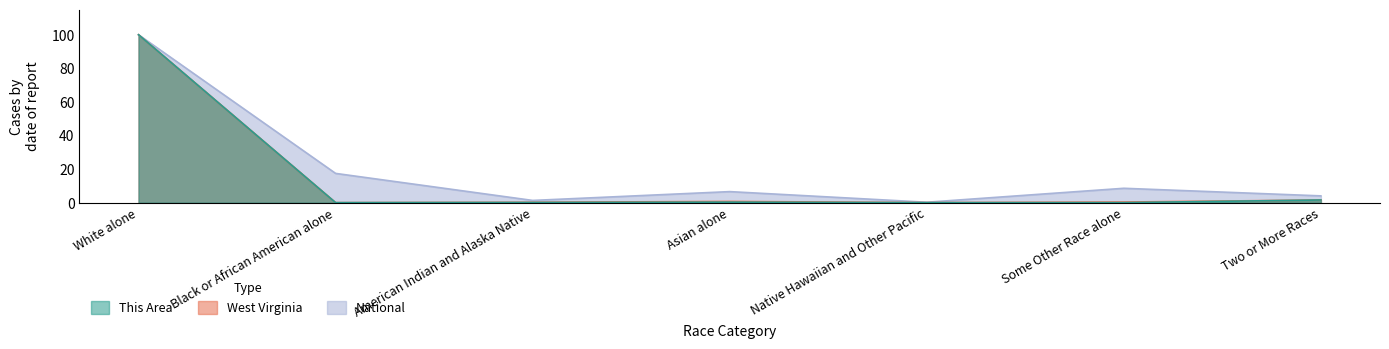

What is the difference between the second highest and second lowest values in the West Virginia series?

1.5